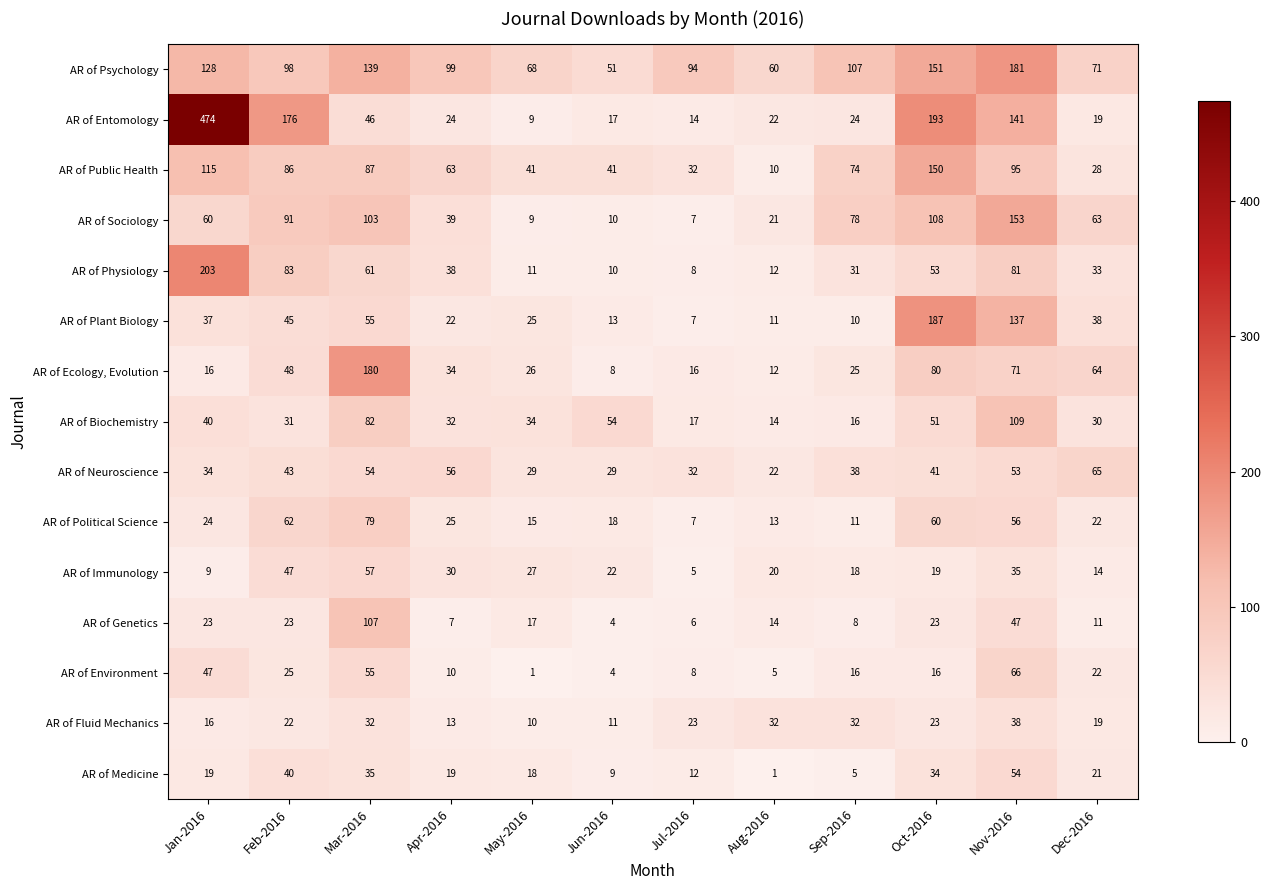

What is the difference between the highest and lowest values at Apr-2016?

92